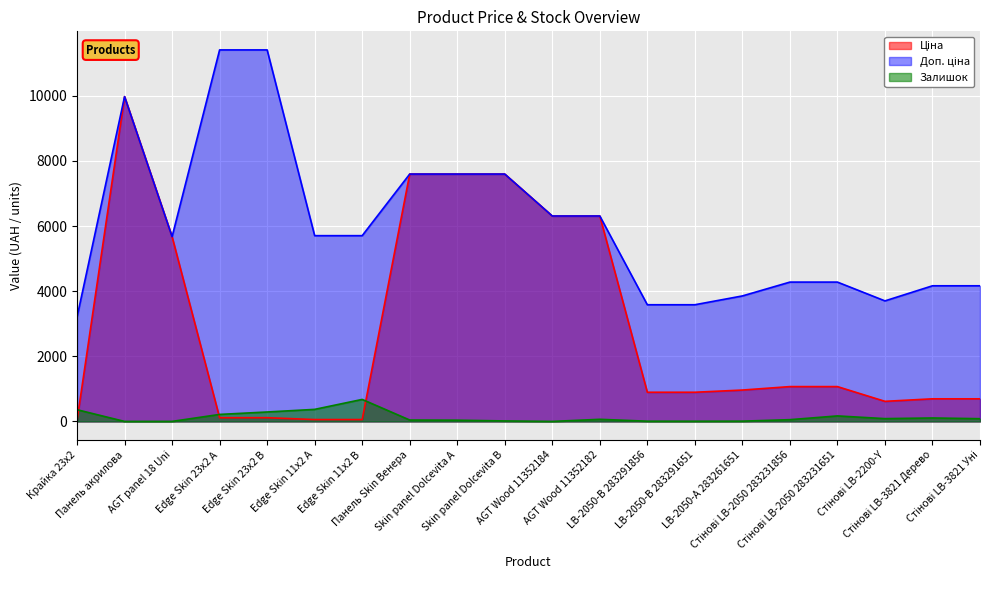

List the series in order of their peak value, highest first.

Доп. ціна, Ціна, Залишок